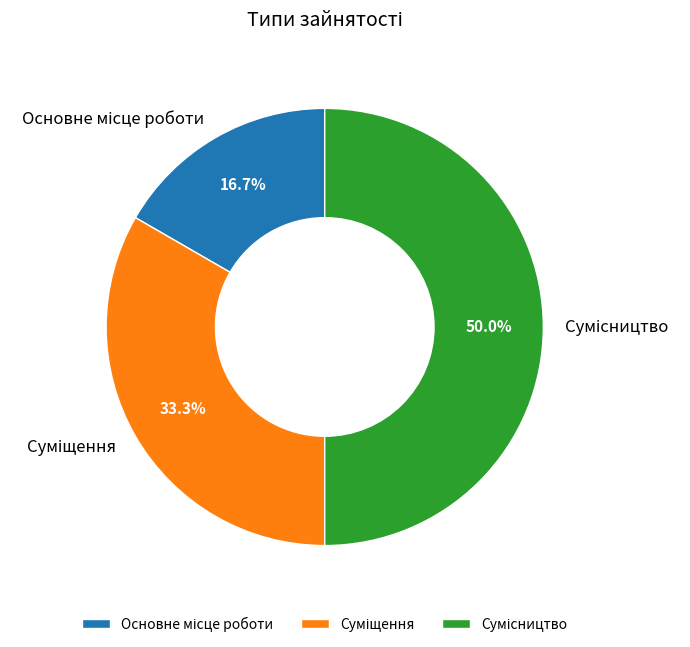

How many slices are in this pie chart?

3